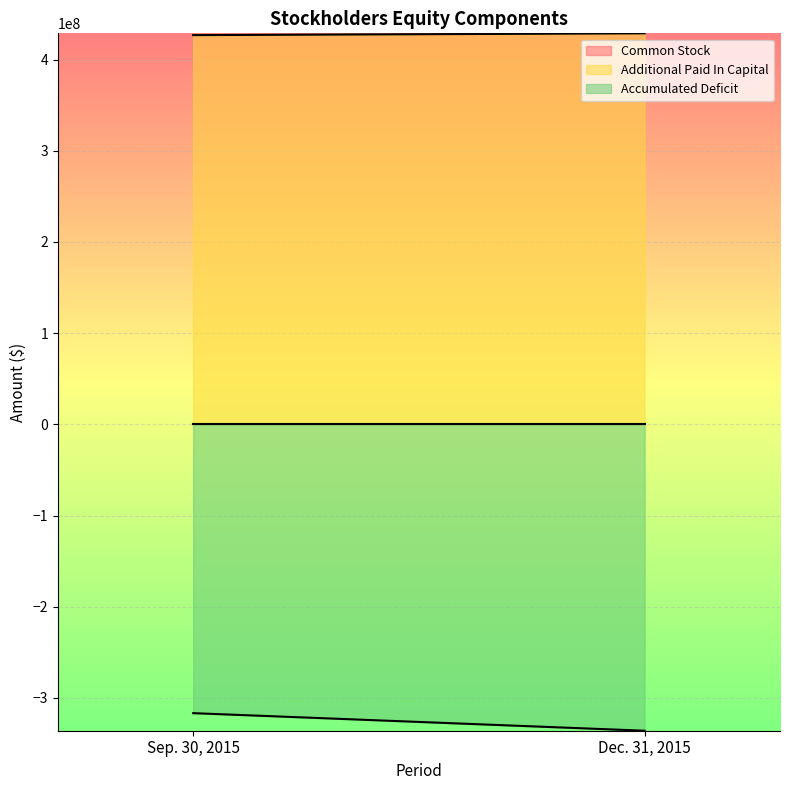

How many Additional Paid In Capital values are between 426873358 and 428838629?

2